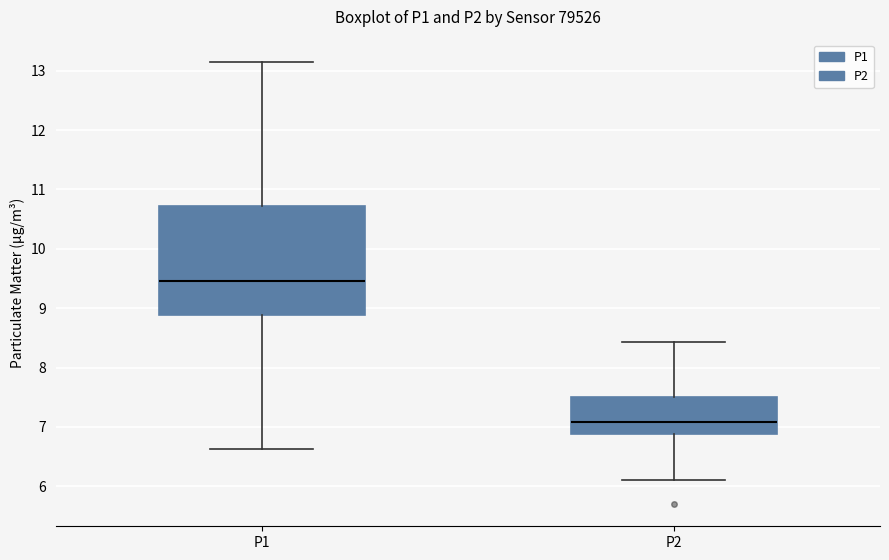

Comparing the boxes themselves (not the whiskers), which one is the tallest?

P1